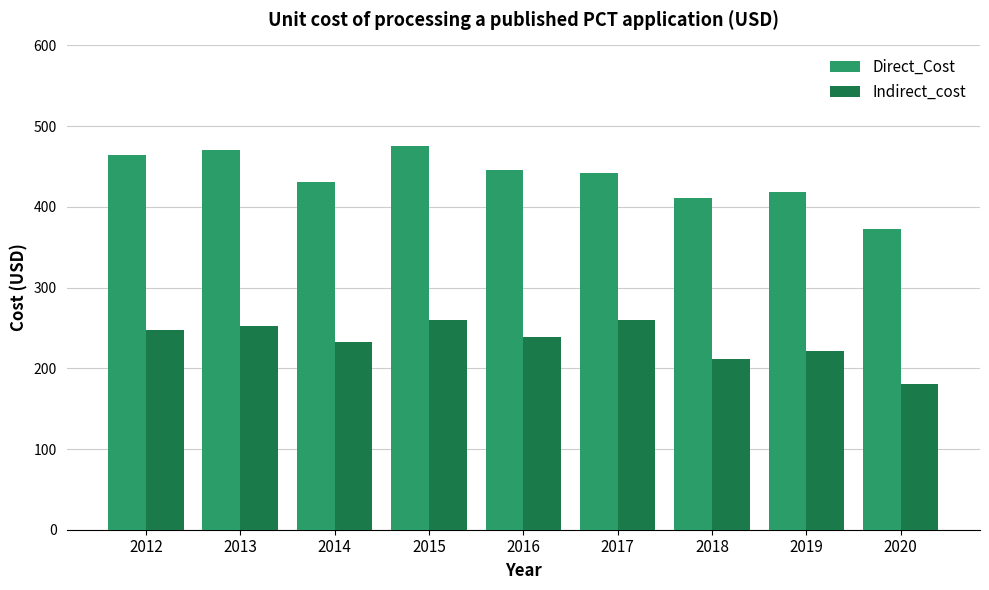

Rank the series by their maximum value, from highest to lowest.

Direct_Cost, Indirect_cost